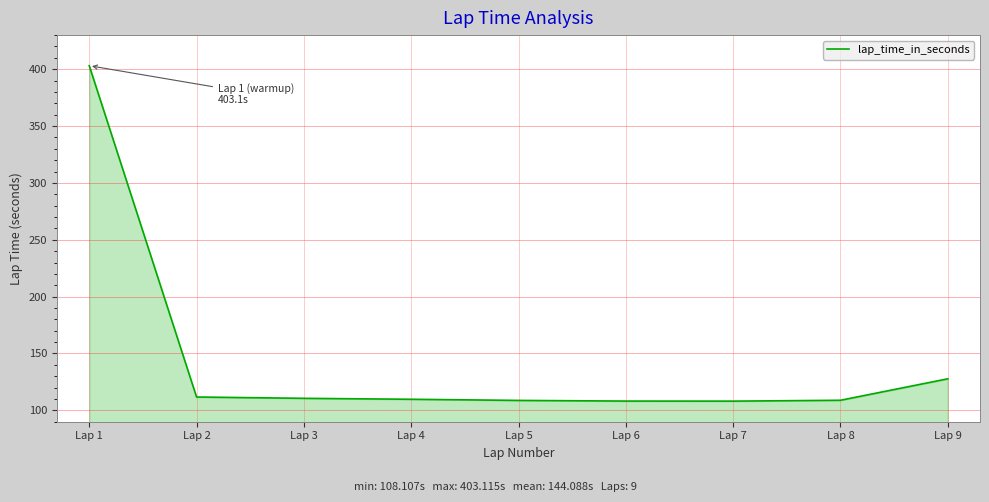

Where is the data nearest to the value 255?

Lap 9